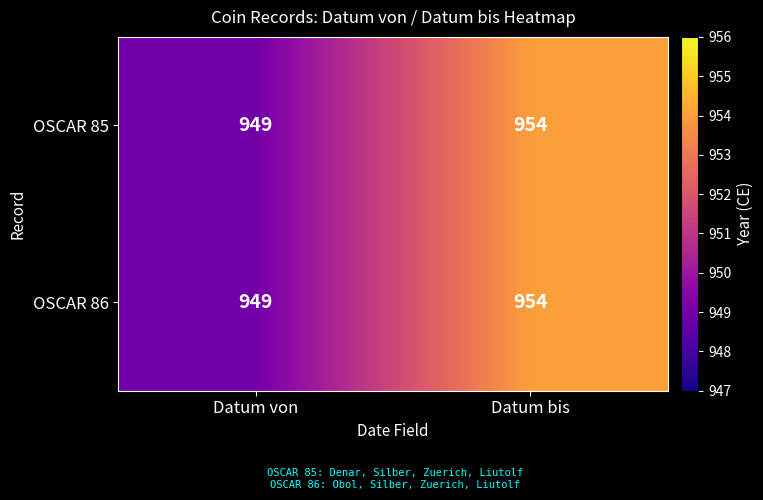

What is the maximum value for OSCAR 86?

954